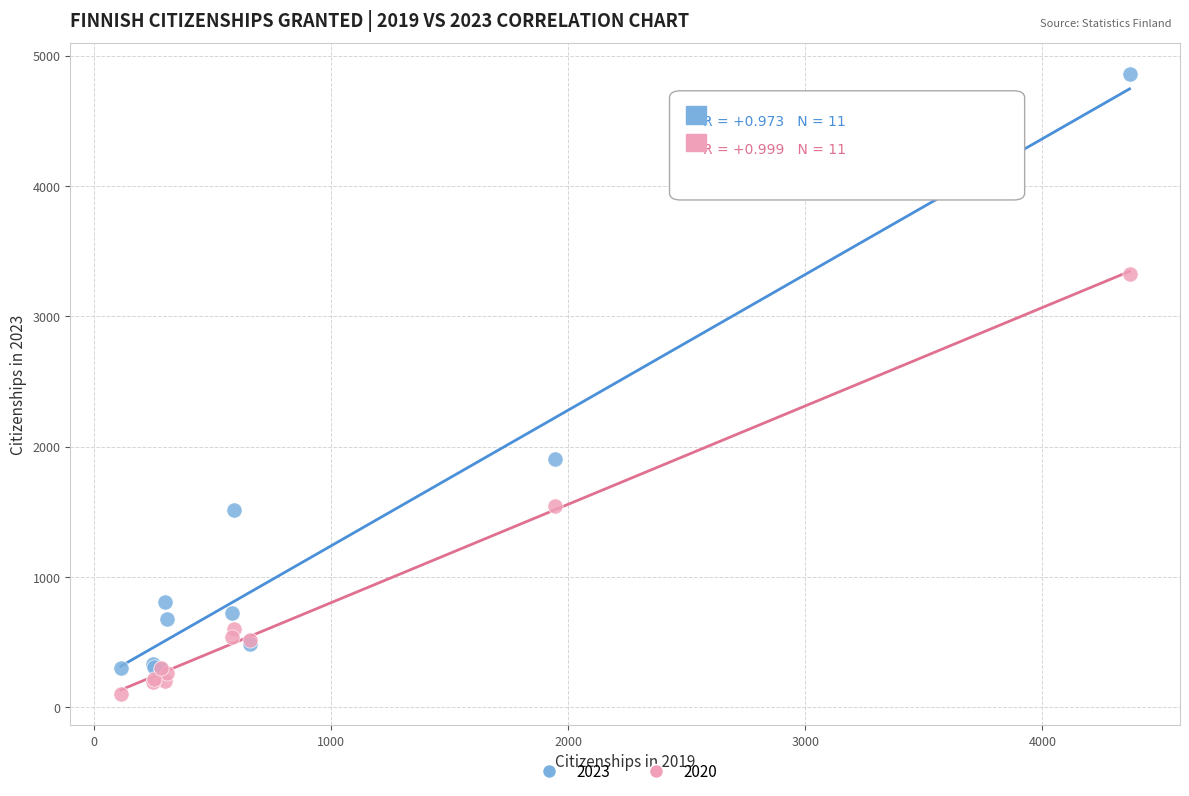

Which series has the widest spread of Y values?

2023